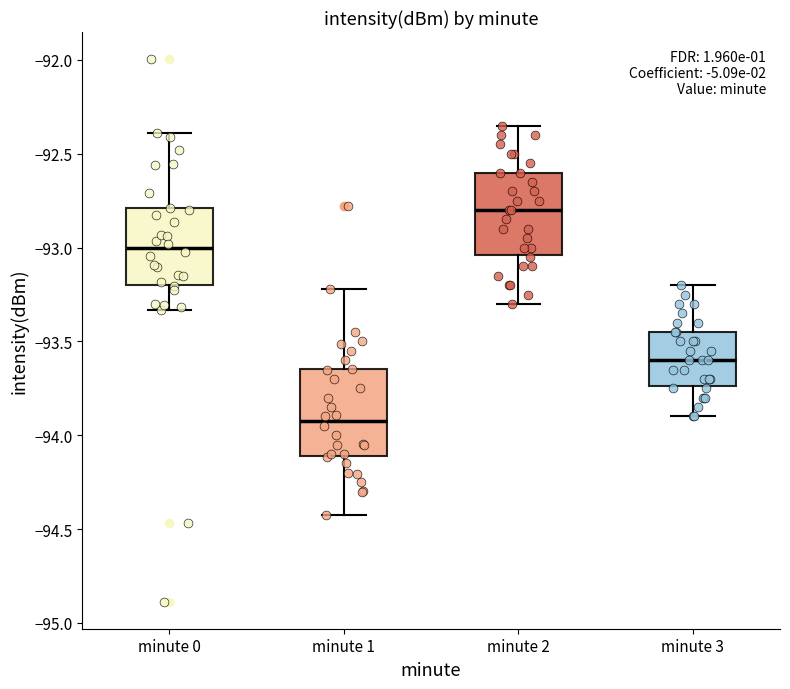

Where is the lower edge of the box for minute 0 on the y-axis? The values are not printed on the chart, so give them approximately, as read against the axis.

-93.20